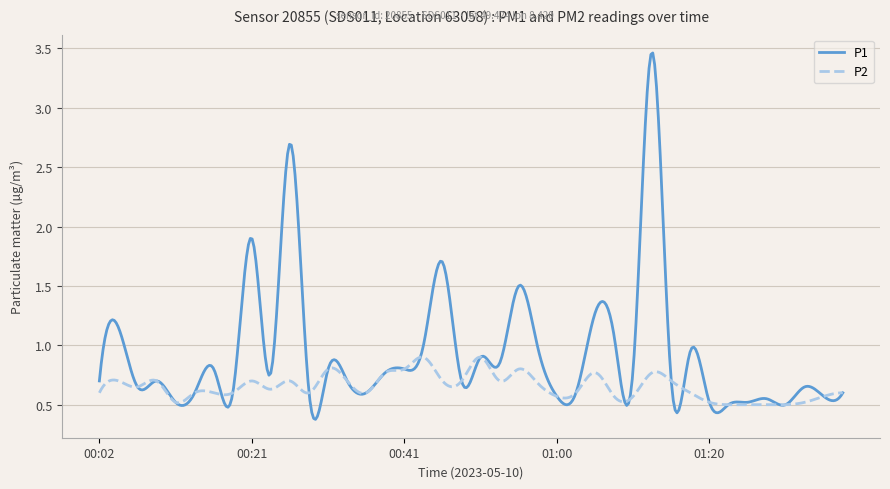

List the series in order of their overall mean, lowest first.

P2, P1